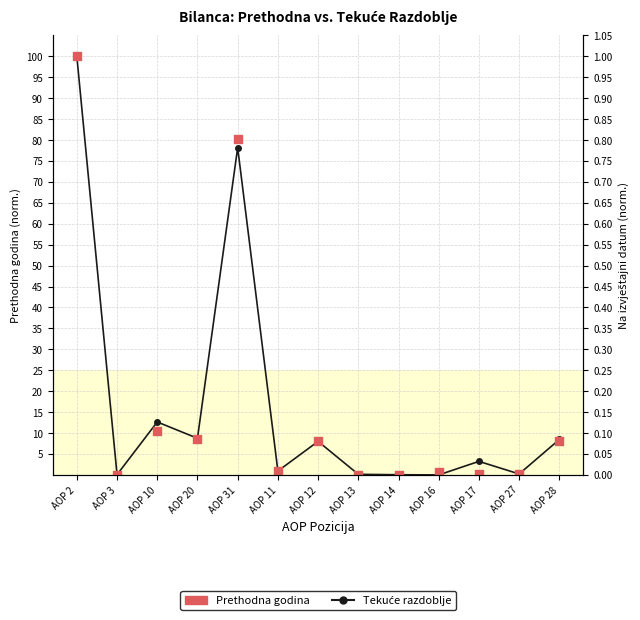

Which series has the largest total across all categories?

Tekuće razdoblje